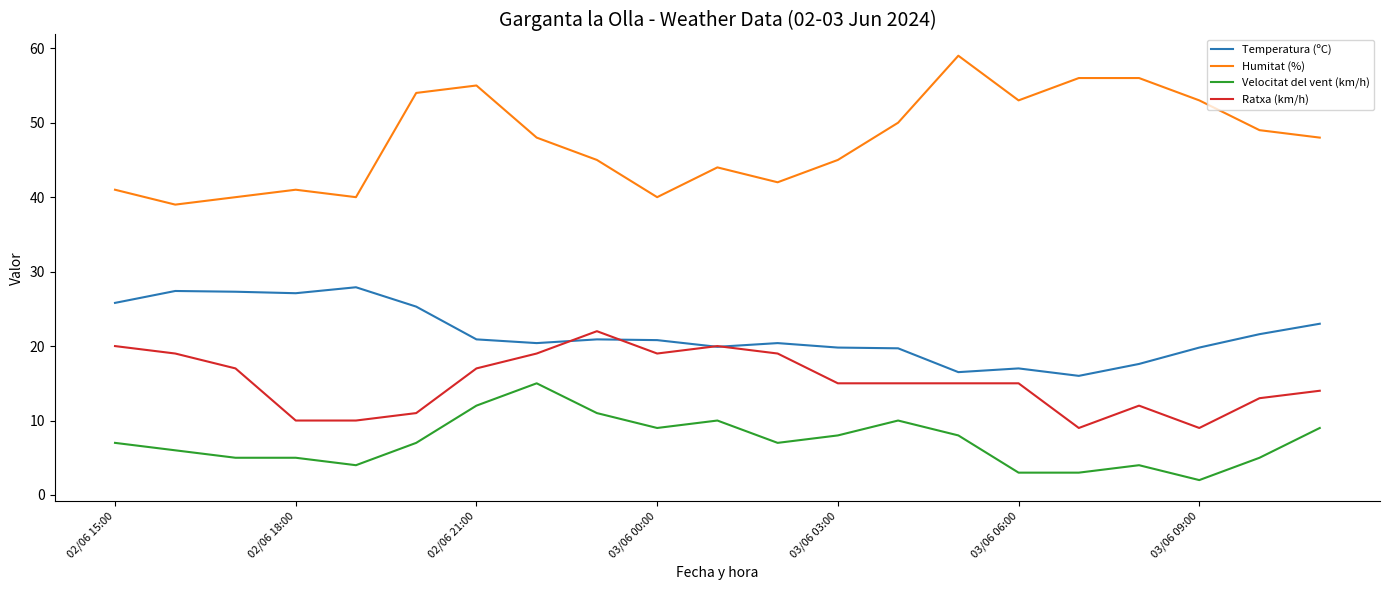

What is the minimum value for Temperatura (ºC)?

16.0